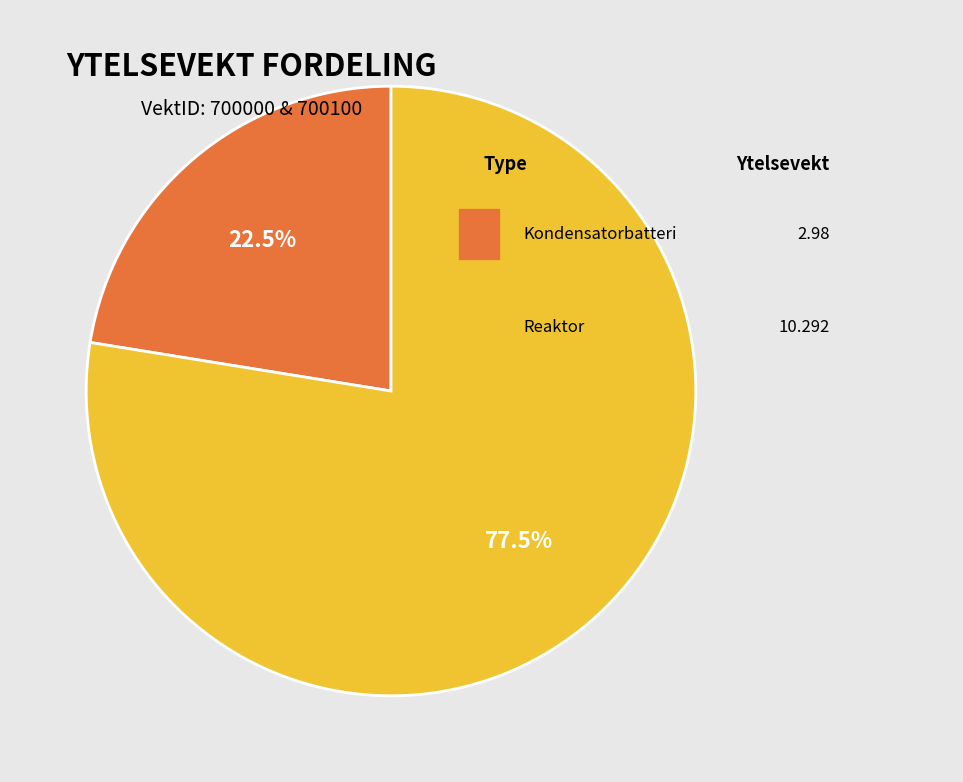

Is there a majority slice in this chart?

Yes